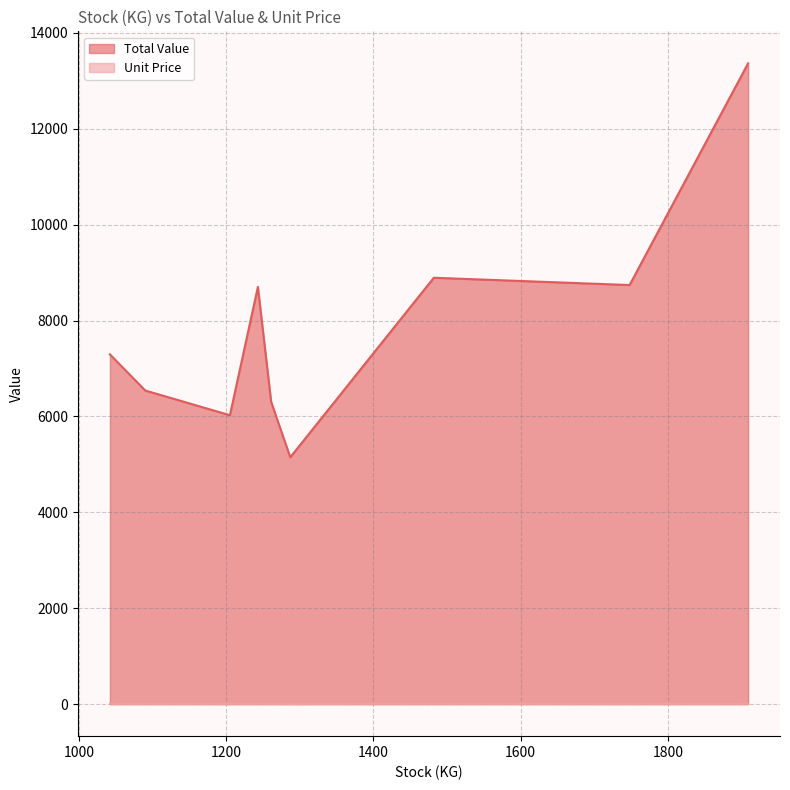

Where is the first local minimum for Unit Price?

1261